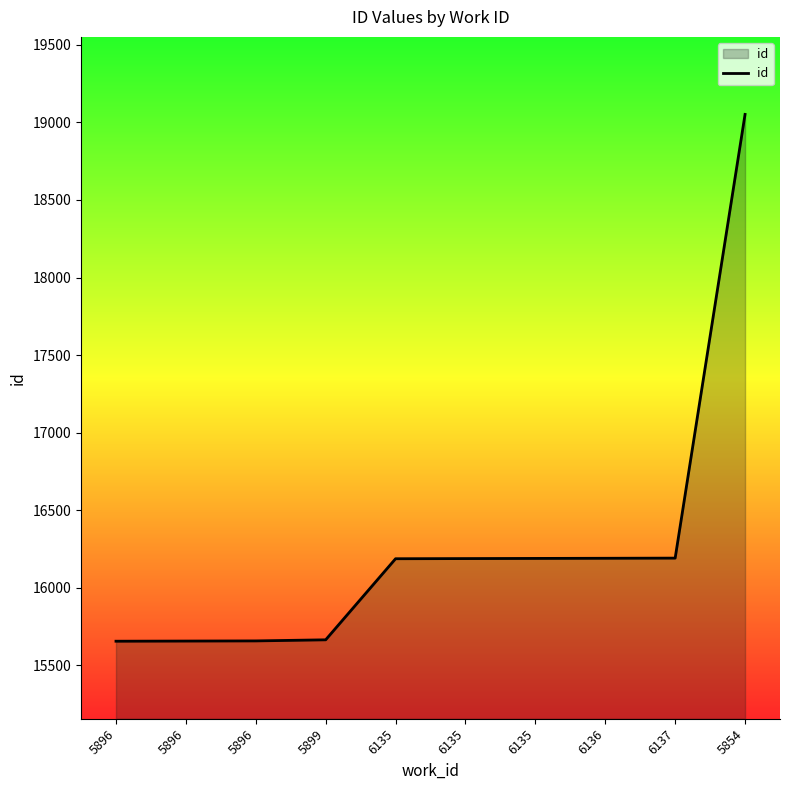

How many lines are shown in the chart?

1